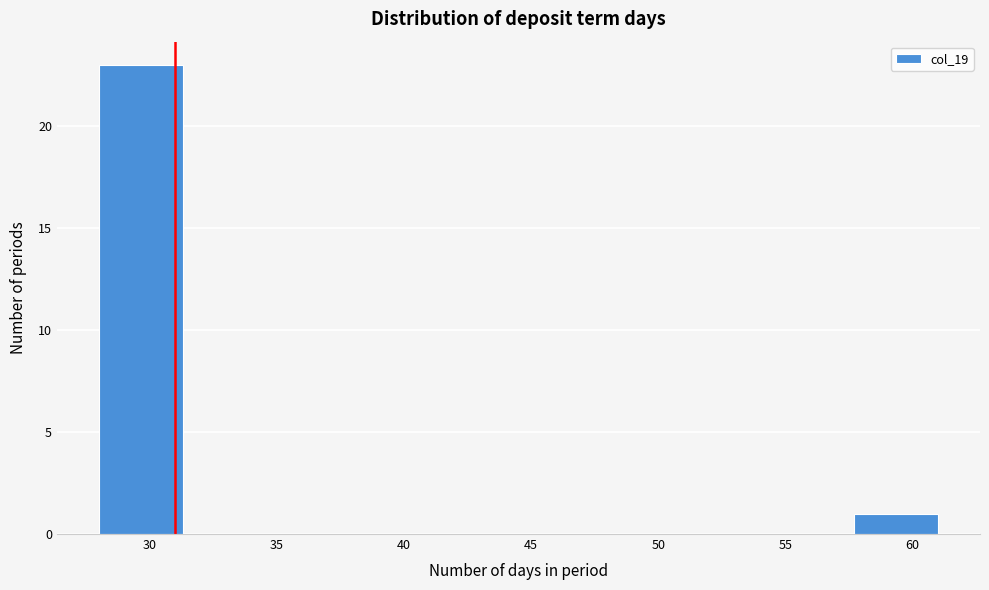

Over which range of the x-axis is the bar tallest?

28.0 to 31.3